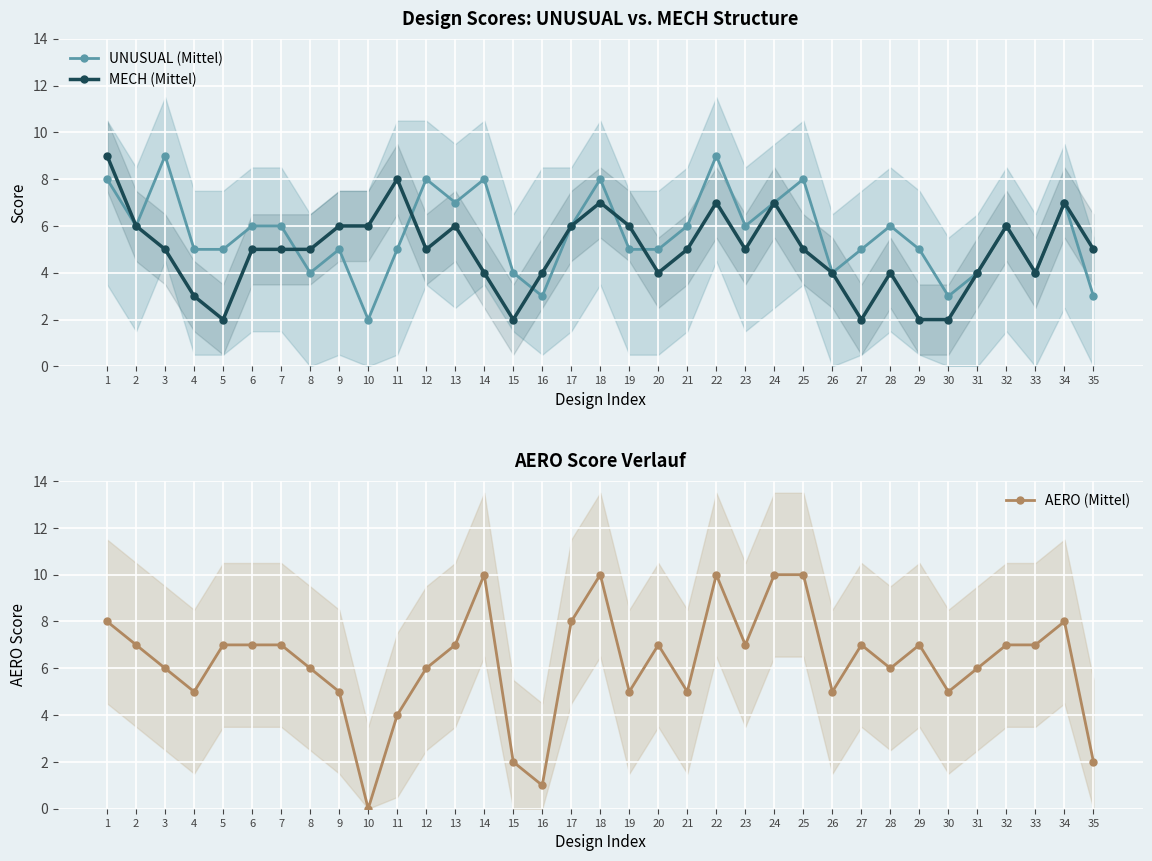

Rank the series by their maximum value, from highest to lowest.

AERO (Mittel), UNUSUAL (Mittel), MECH (Mittel)